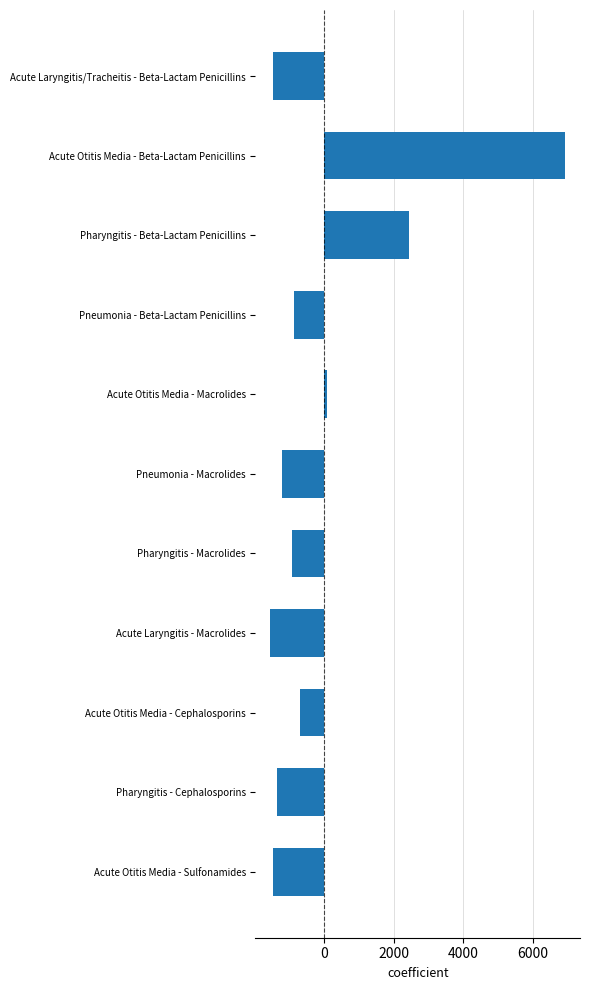

True or false: the data shows -1470.2 at Acute Laryngitis/Tracheitis - Beta-Lactam Penicillins.

True